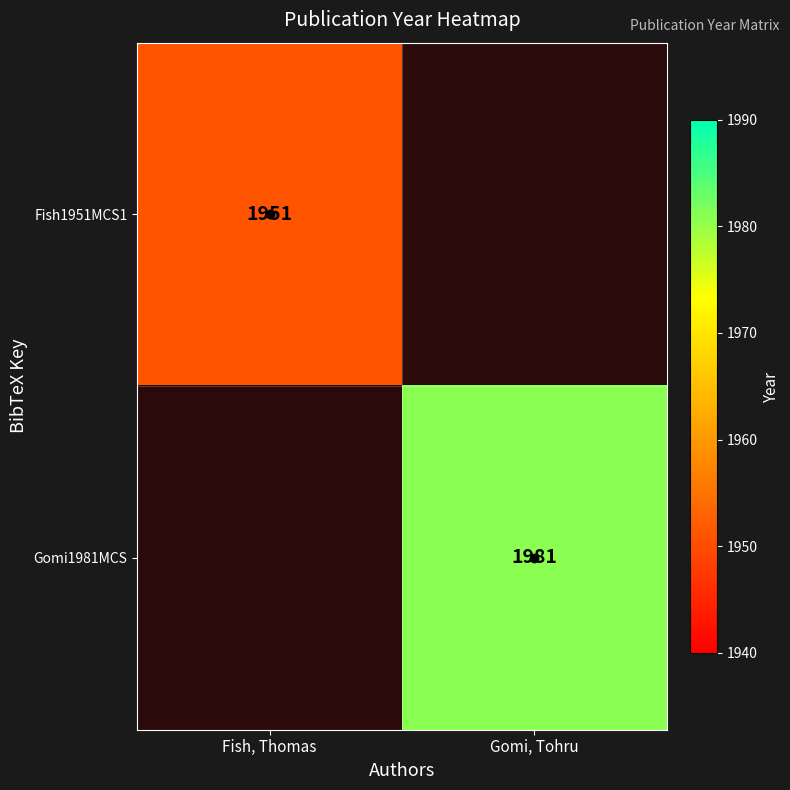

True or false: Fish1951MCS1 has a value of 1951.0 at Fish, Thomas.

True